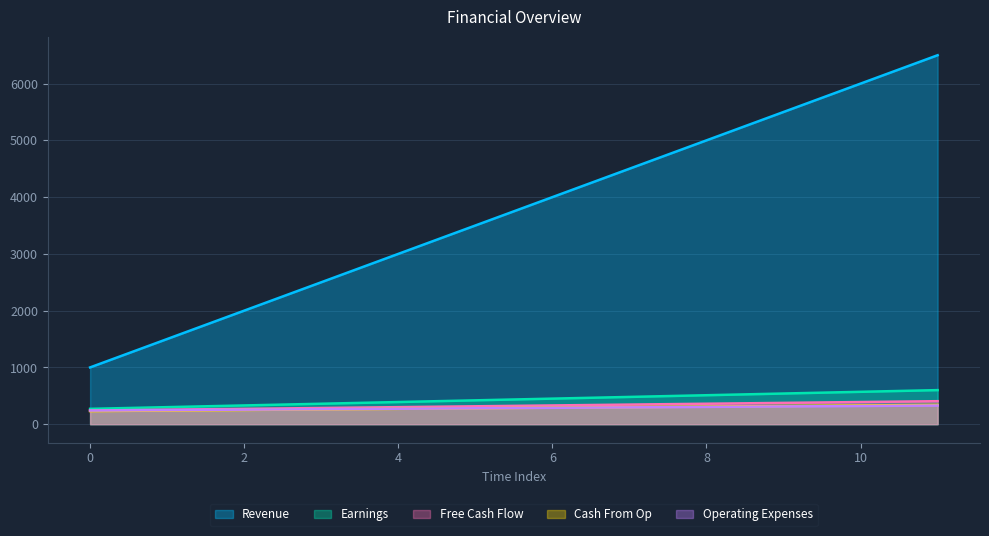

What is the smallest value displayed?

230